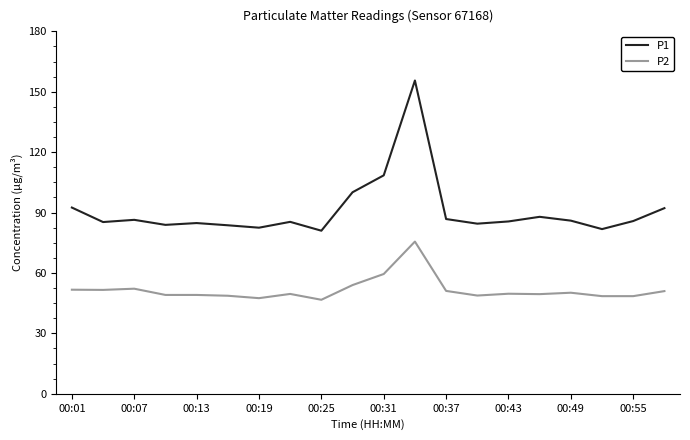

Which series has the largest total across all categories?

P1